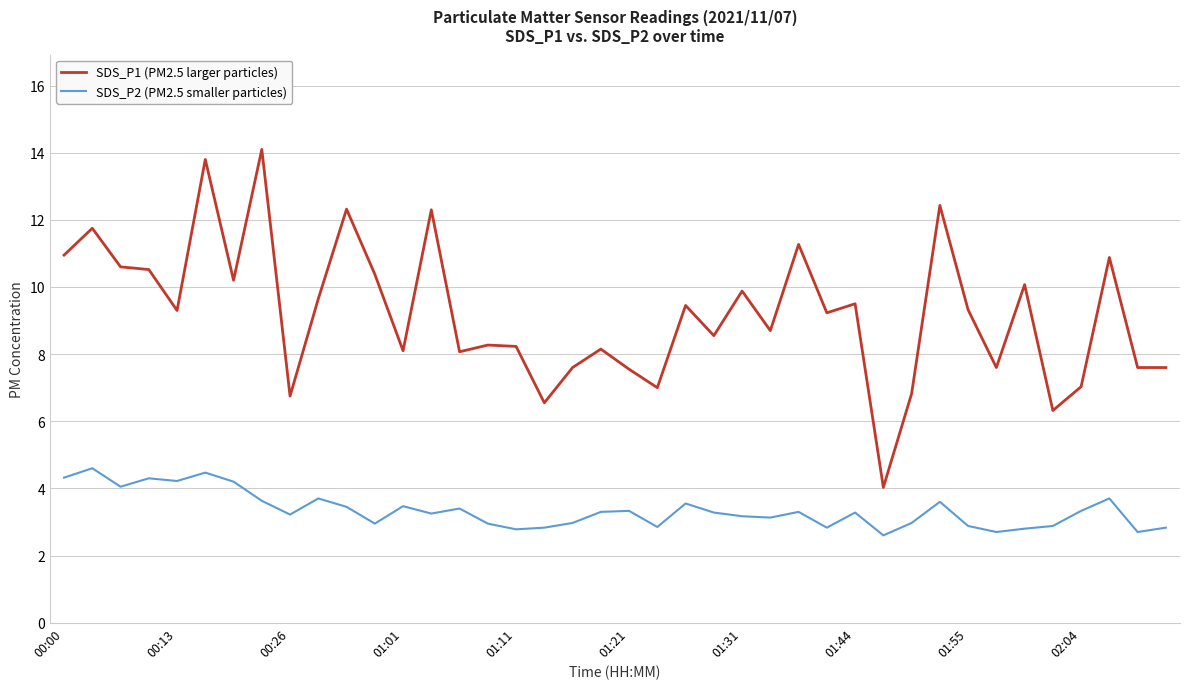

How many values in the SDS_P1 (PM2.5 larger particles) series are below 9?

19